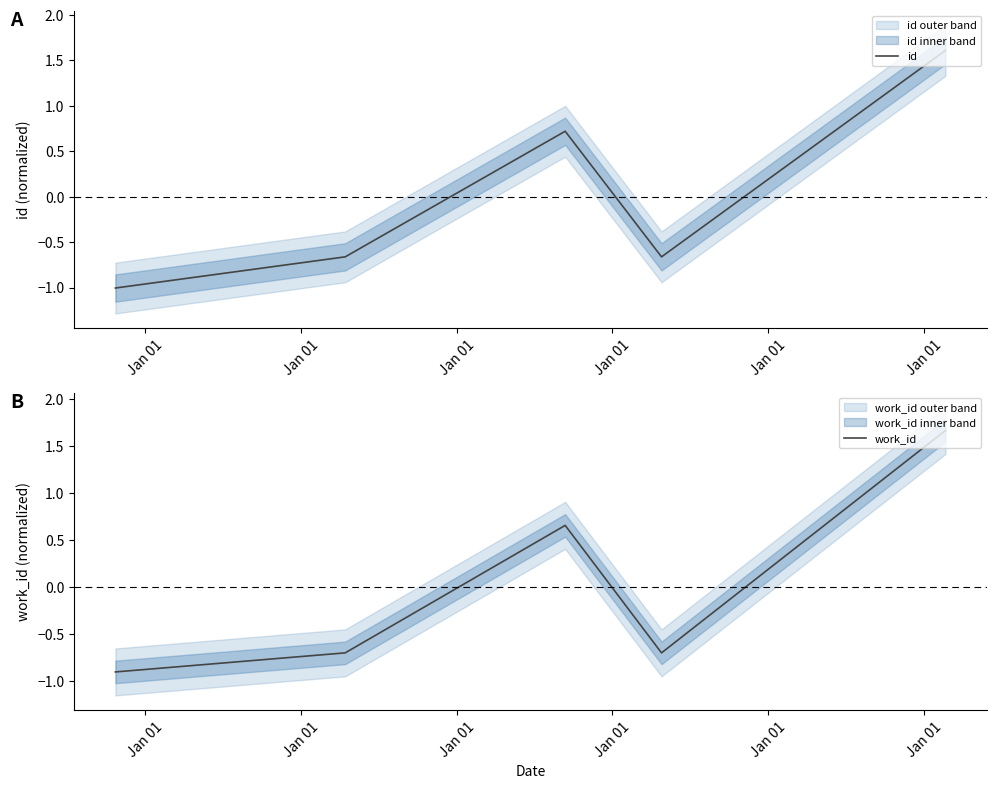

Between which two adjacent categories do id and work_id first intersect?

Jan 01 and Jan 01